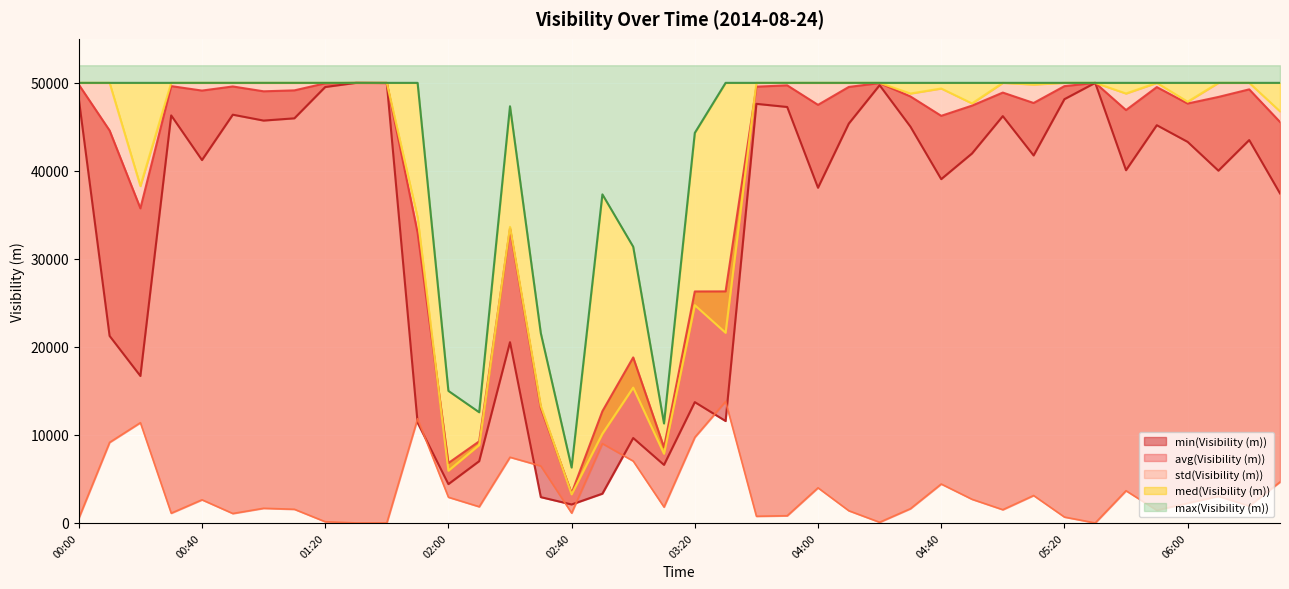

Where is the first local maximum for med(Visibility (m))?

02:20